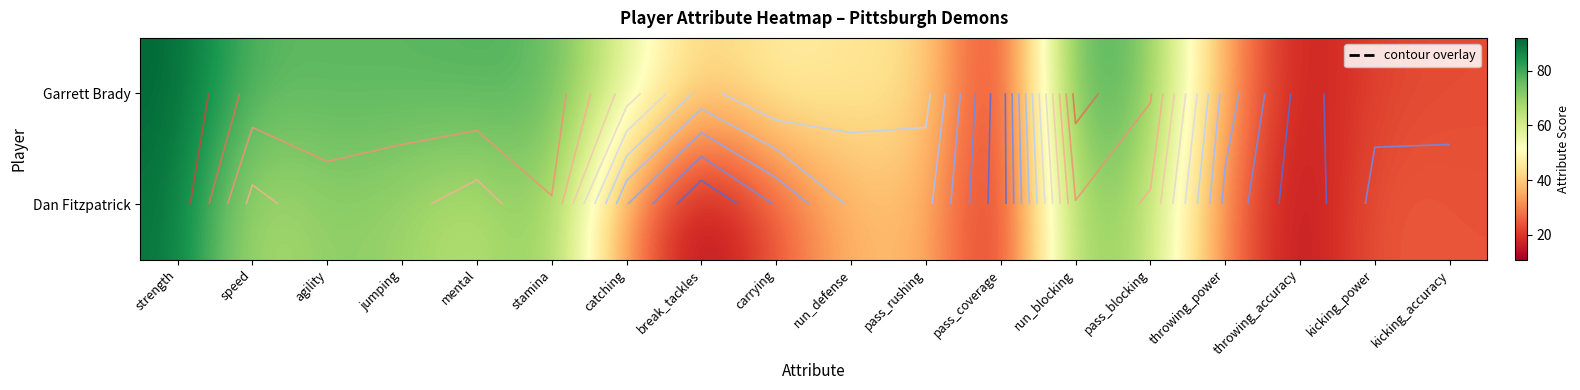

At run_defense, list the series in order from smallest to largest.

Dan Fitzpatrick, Garrett Brady